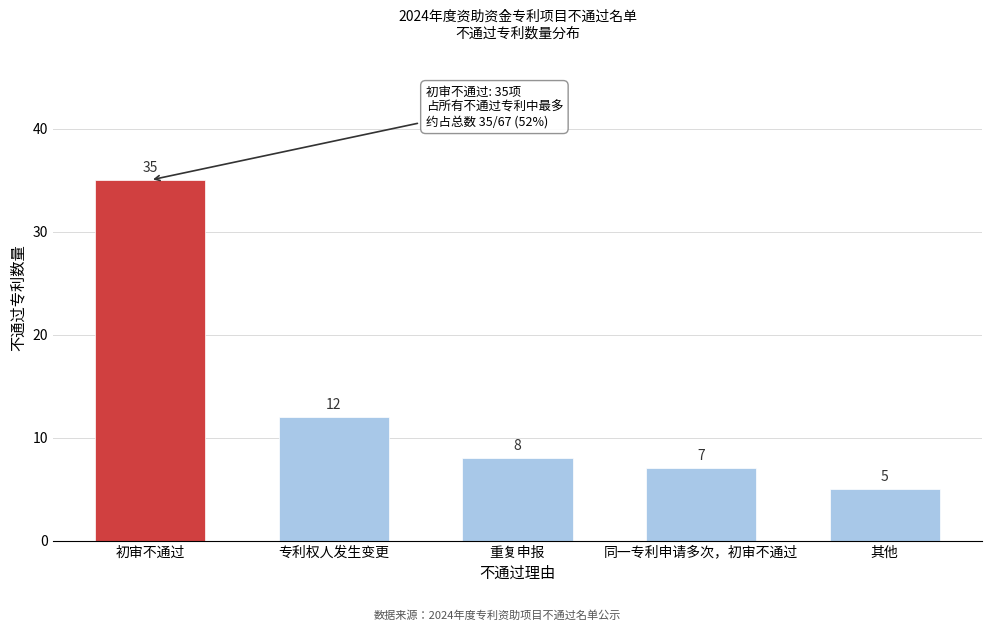

Reading left to right, transcribe all the data shown in this chart.

初审不通过=35	专利权人发生变更=12	重复申报=8	同一专利申请多次，初审不通过=7	其他=5